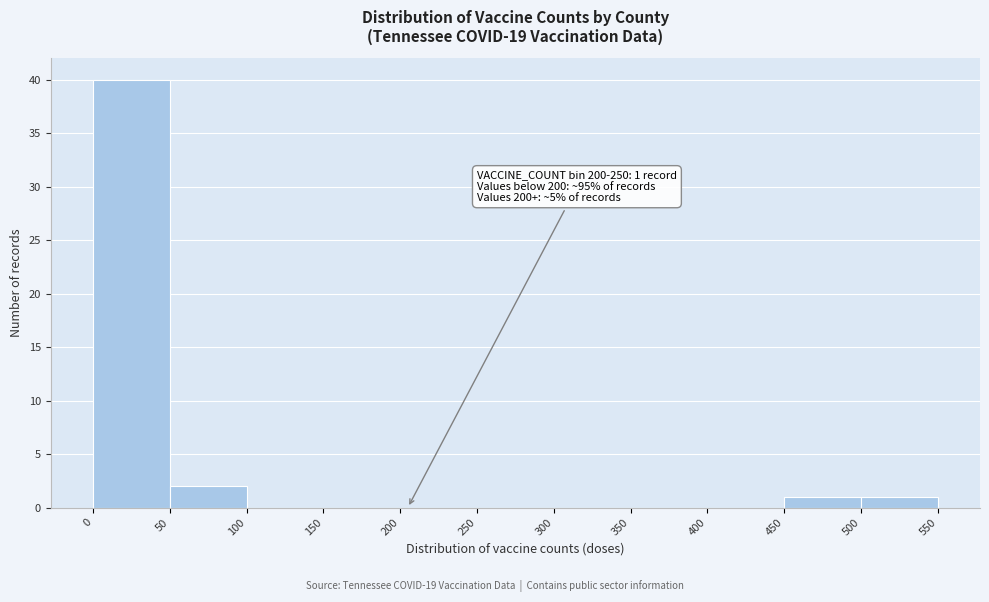

Over which range of the x-axis is the bar tallest?

0 to 50